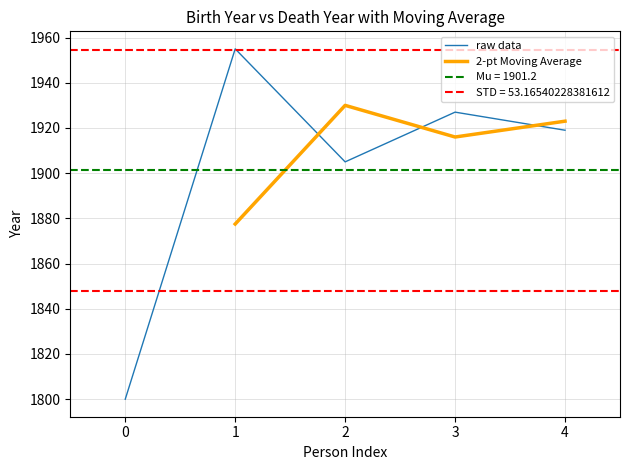

What is the value of the 5th point from the left?

1919